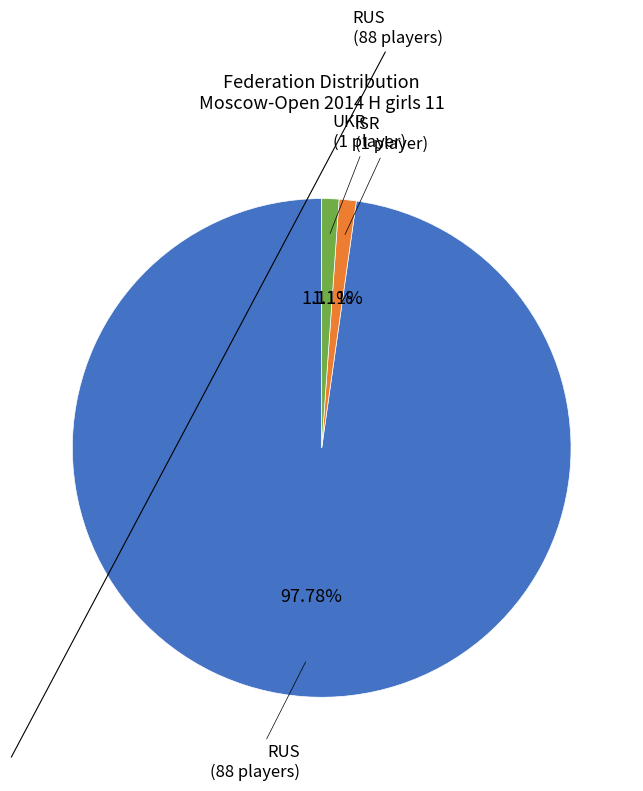

Is there a majority slice in this chart?

Yes